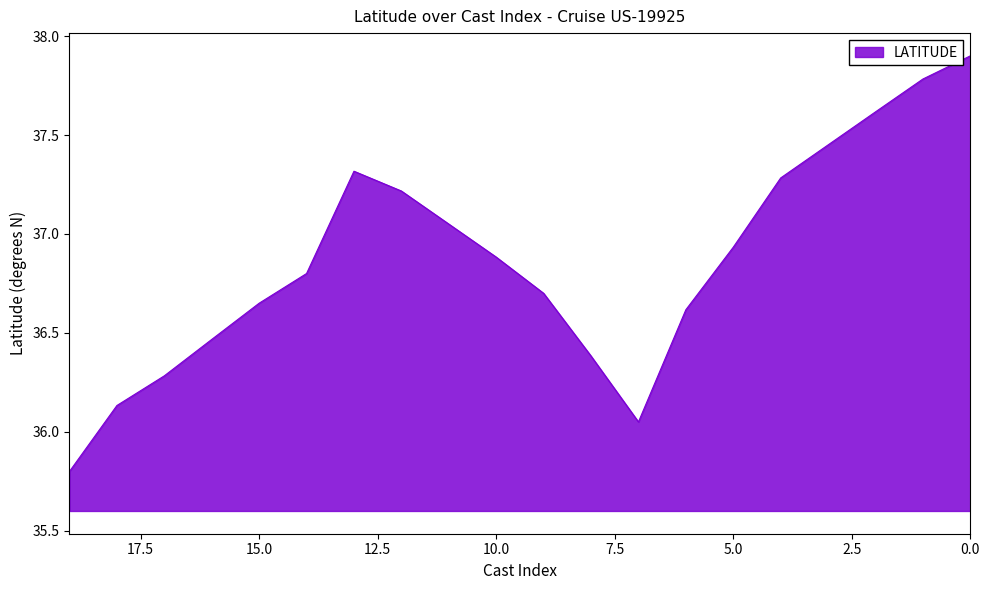

At which category does the chart reach its minimum across all series?

19